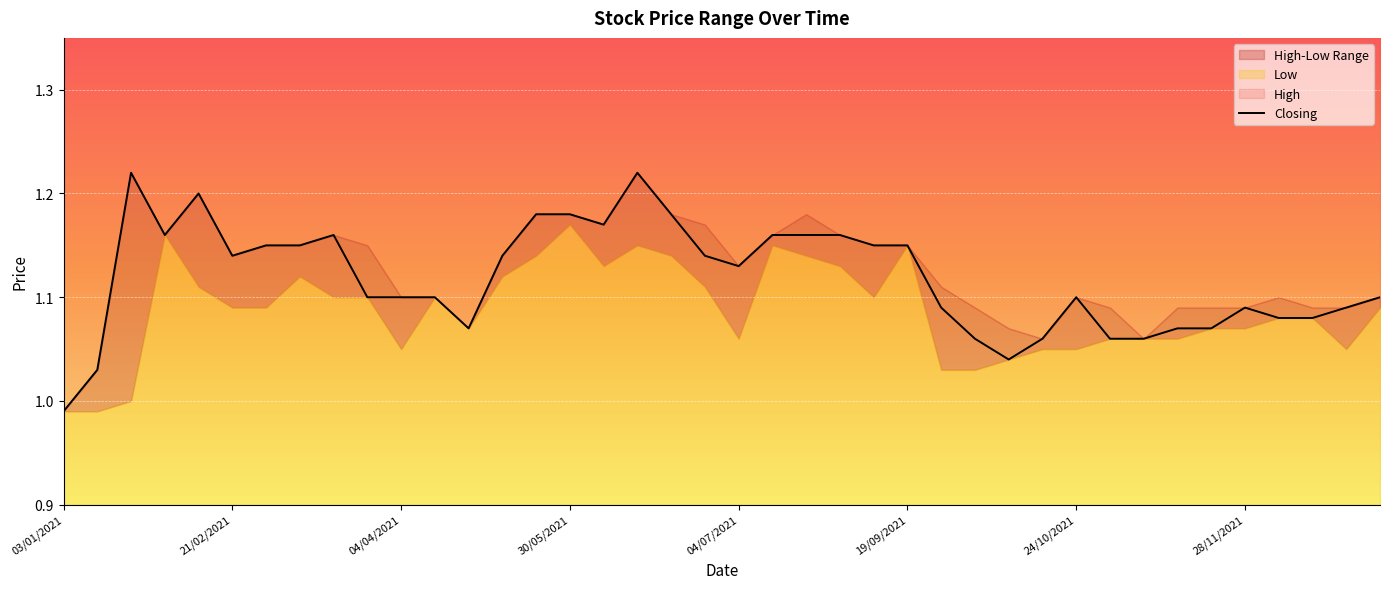

Where is the data nearest to the value 1?

03/01/2021